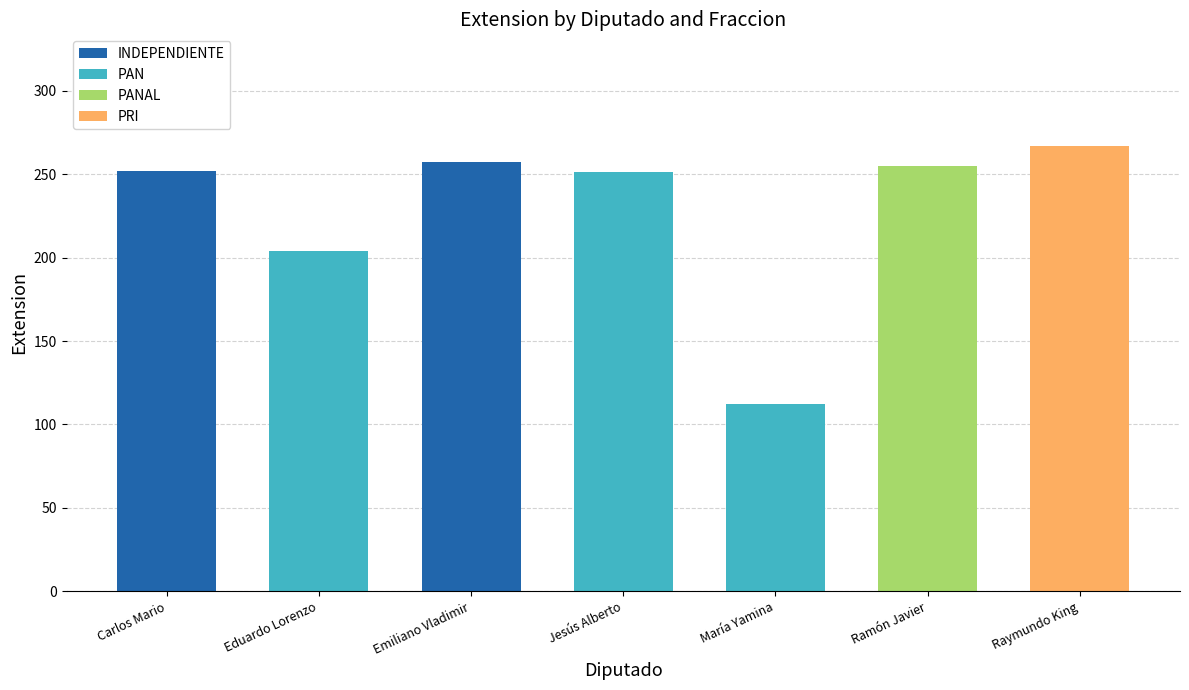

Reading right to left, list the values for the INDEPENDIENTE series.

Raymundo King=0	Ramón Javier=0	María Yamina=0	Jesús Alberto=0	Emiliano Vladimir=257	Eduardo Lorenzo=0	Carlos Mario=252